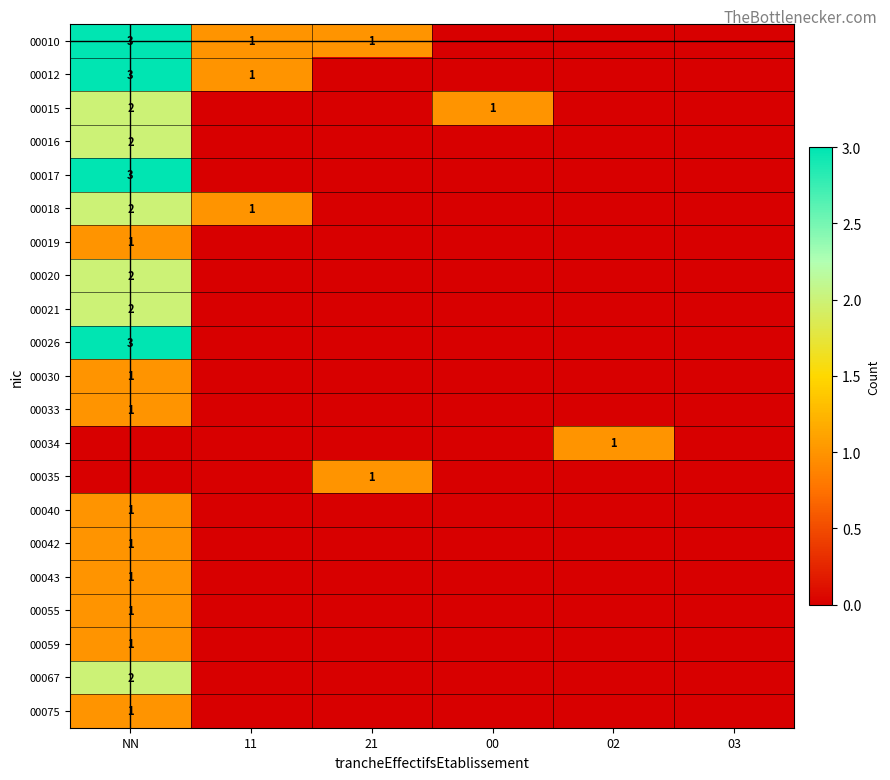

The value of 00055 at NN is 1. True or false?

True